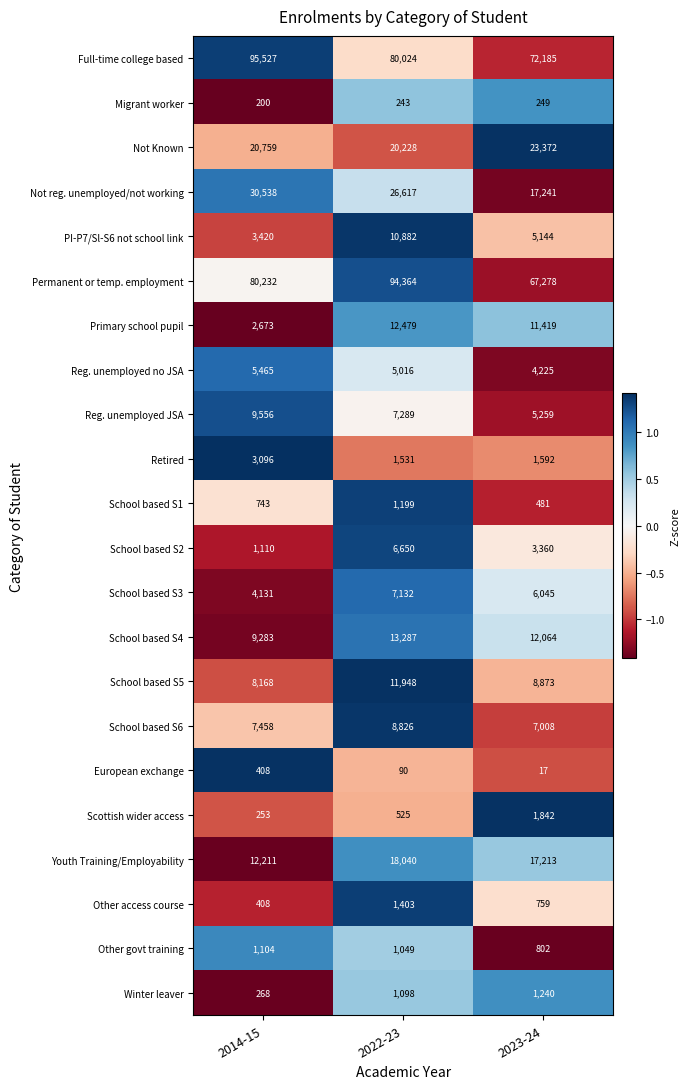

How many series are shown in this chart?

22